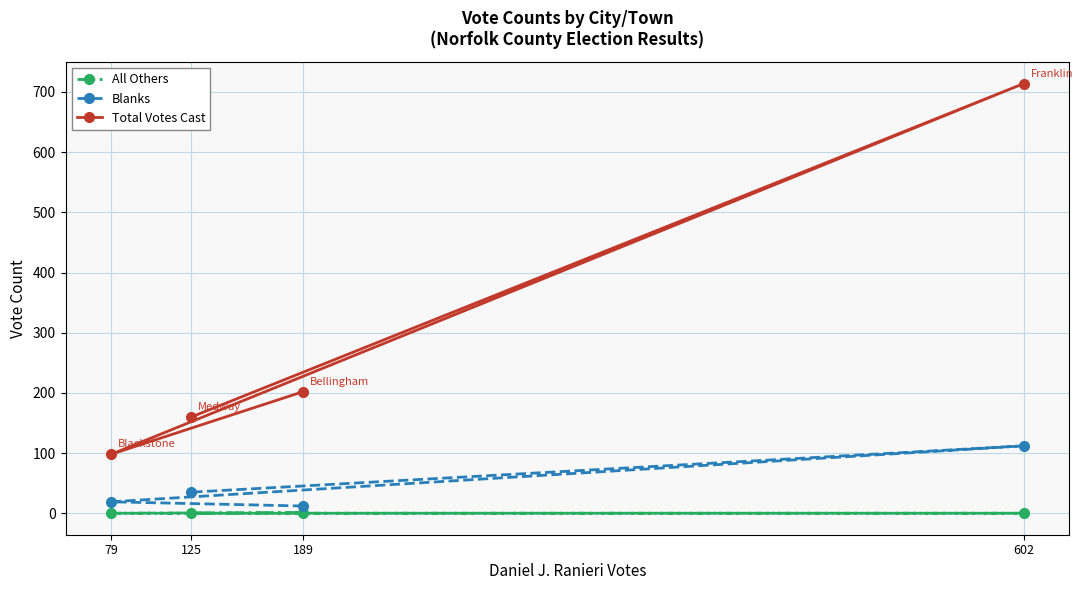

True or false: Blanks has a value of 8 at 189.

False